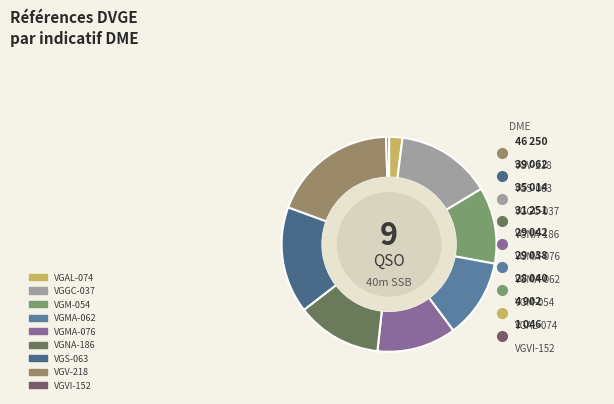

What is the ratio of the value at VGV-218 to the value at VGGC-037?

1.3